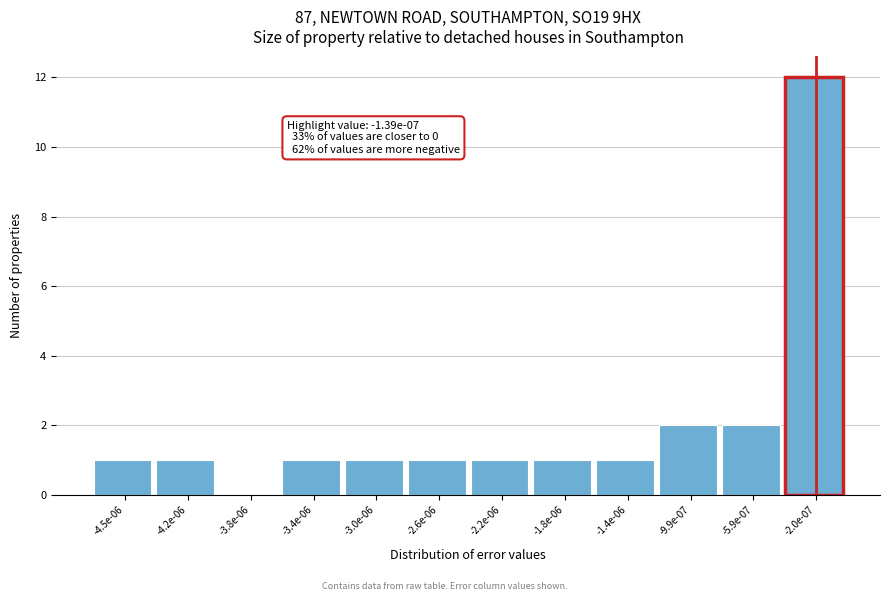

Reading left to right, list all the values displayed in this chart.

-4.5e-06=1	-4.2e-06=1	-3.8e-06=0	-3.4e-06=1	-3.0e-06=1	-2.6e-06=1	-2.2e-06=1	-1.8e-06=1	-1.4e-06=1	-9.9e-07=2	-5.9e-07=2	-2.0e-07=12